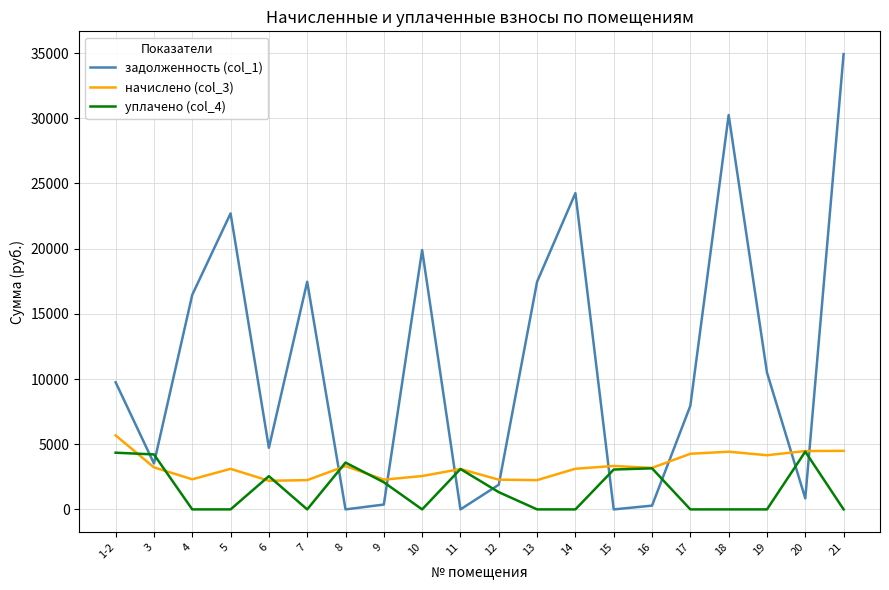

What are all the series names shown in the legend?

задолженность (col_1), начислено (col_3), уплачено (col_4)